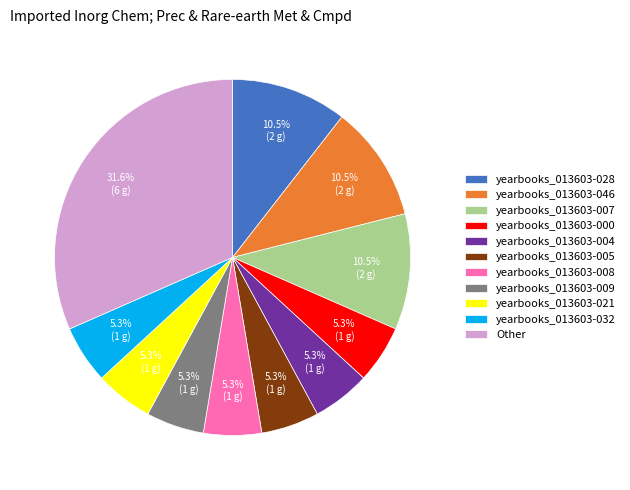

Which slice is the largest?

Other